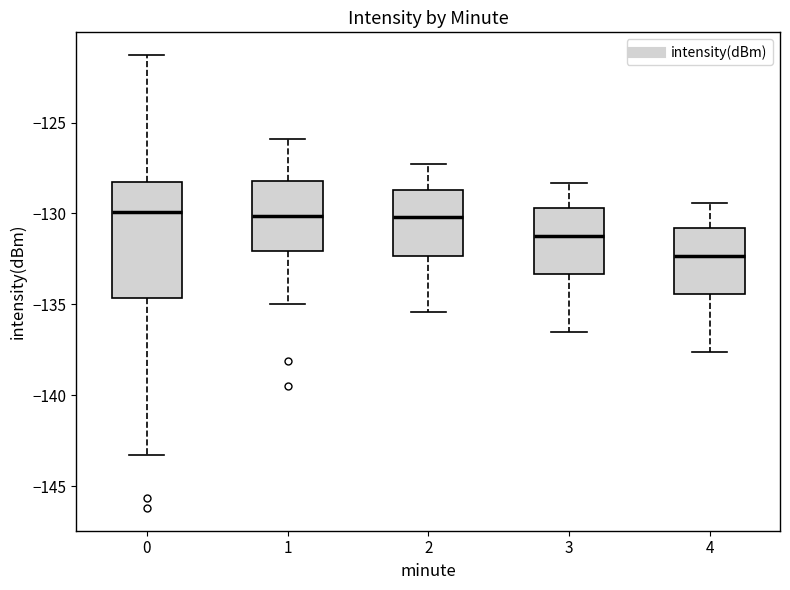

Reading left to right, transcribe this box plot: for each box, give where its median line is, the range the box spans, and where its two whiskers end, as read against the y-axis. The values are not printed on the chart, so give them approximately, as read against the axis.

0: median -130.0, box -134.5 to -128.5, whiskers -143.5 to -121.5
1: median -130.0, box -132.0 to -128.0, whiskers -135.0 to -126.0
2: median -130.0, box -132.5 to -128.5, whiskers -135.5 to -127.5
3: median -131.0, box -133.5 to -129.5, whiskers -136.5 to -128.5
4: median -132.5, box -134.5 to -131.0, whiskers -137.5 to -129.5